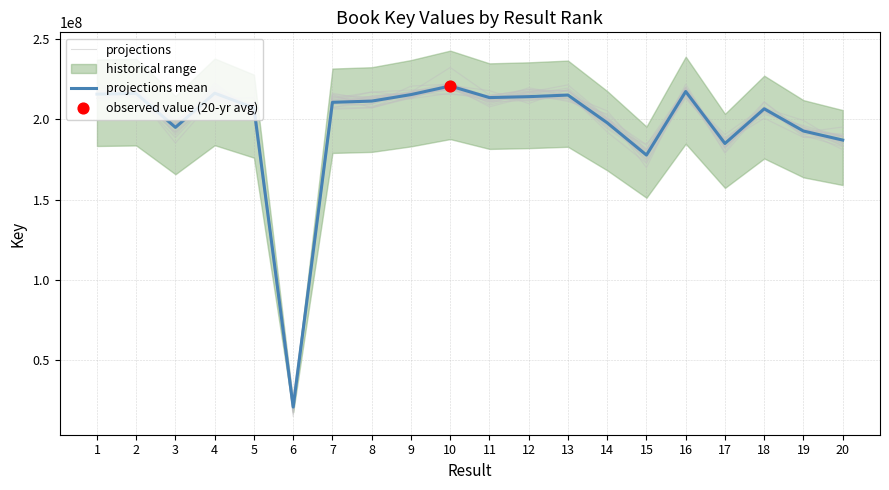

Is the value of projections mean at 7 greater than the value of projections at 1?

No